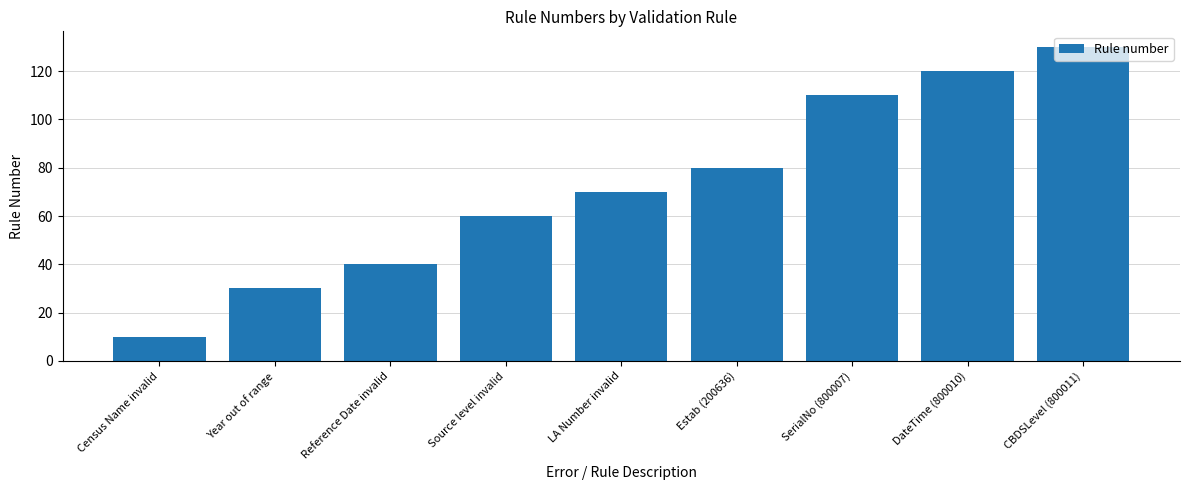

What is the difference between the second highest and second lowest values?

90